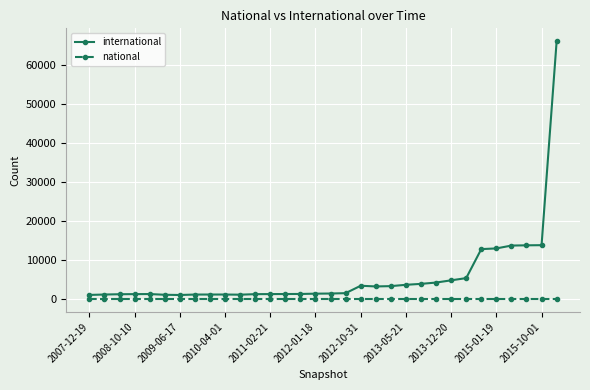

In international, how many points are higher than both neighbors (excluding endpoints)?

3